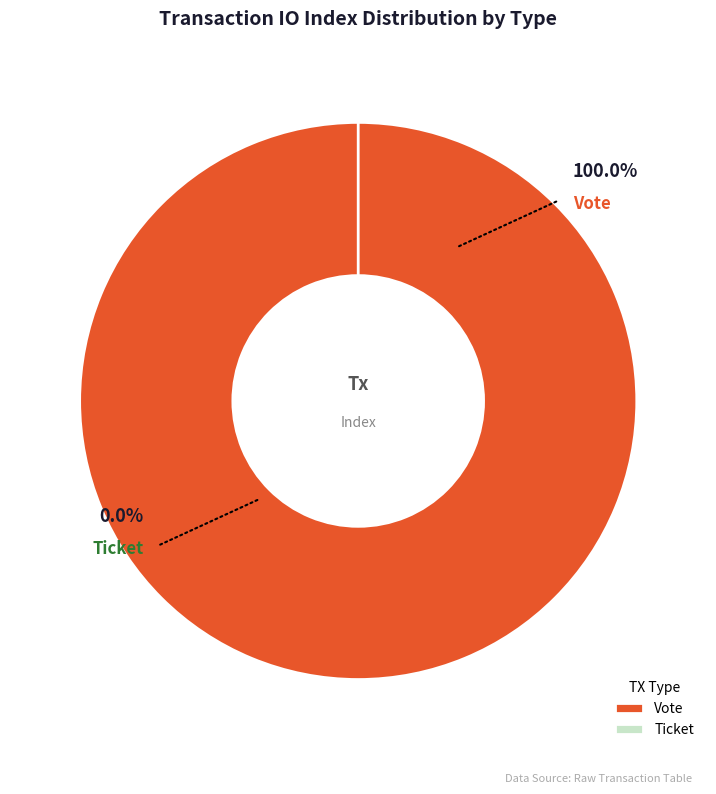

How many slices are in this pie chart?

2